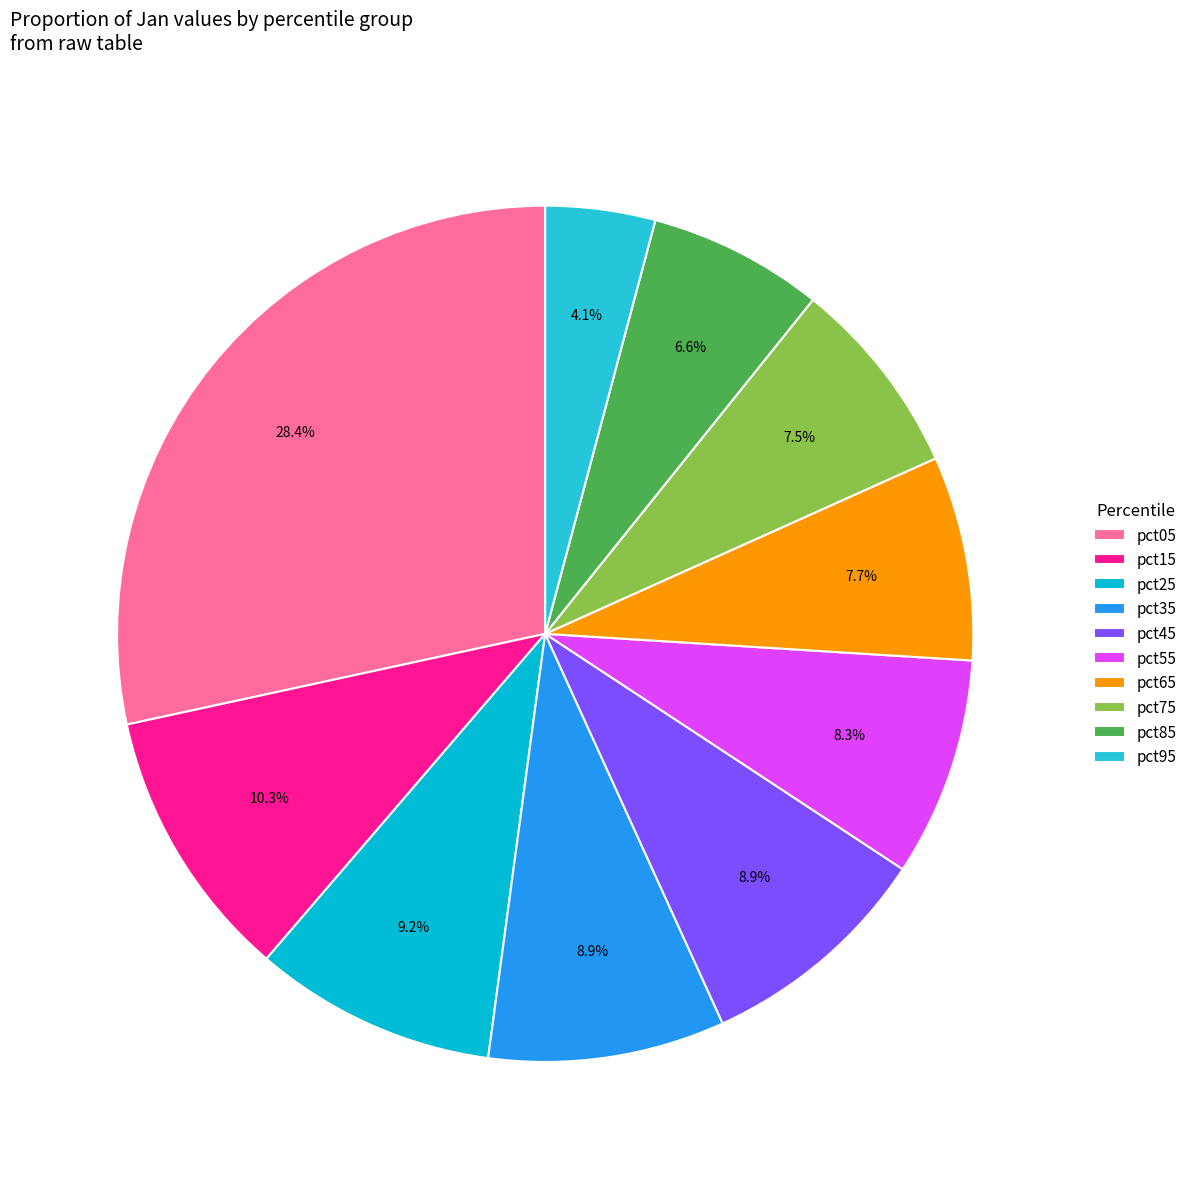

How many segments does this pie chart have?

10